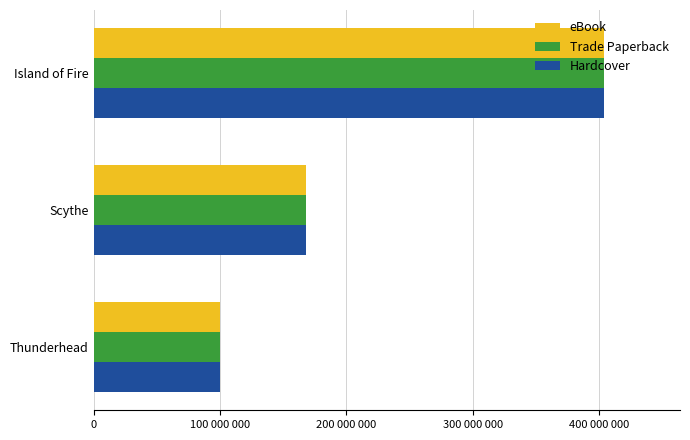

Which series has the widest spread of values?

Hardcover